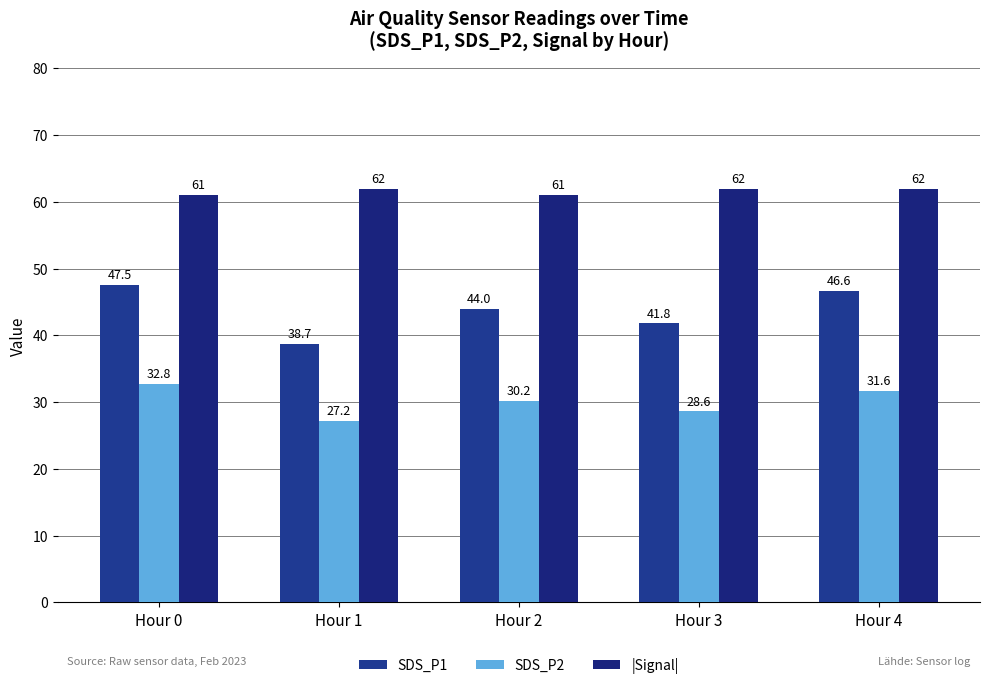

At which label does SDS_P2 reach its peak?

Hour 0